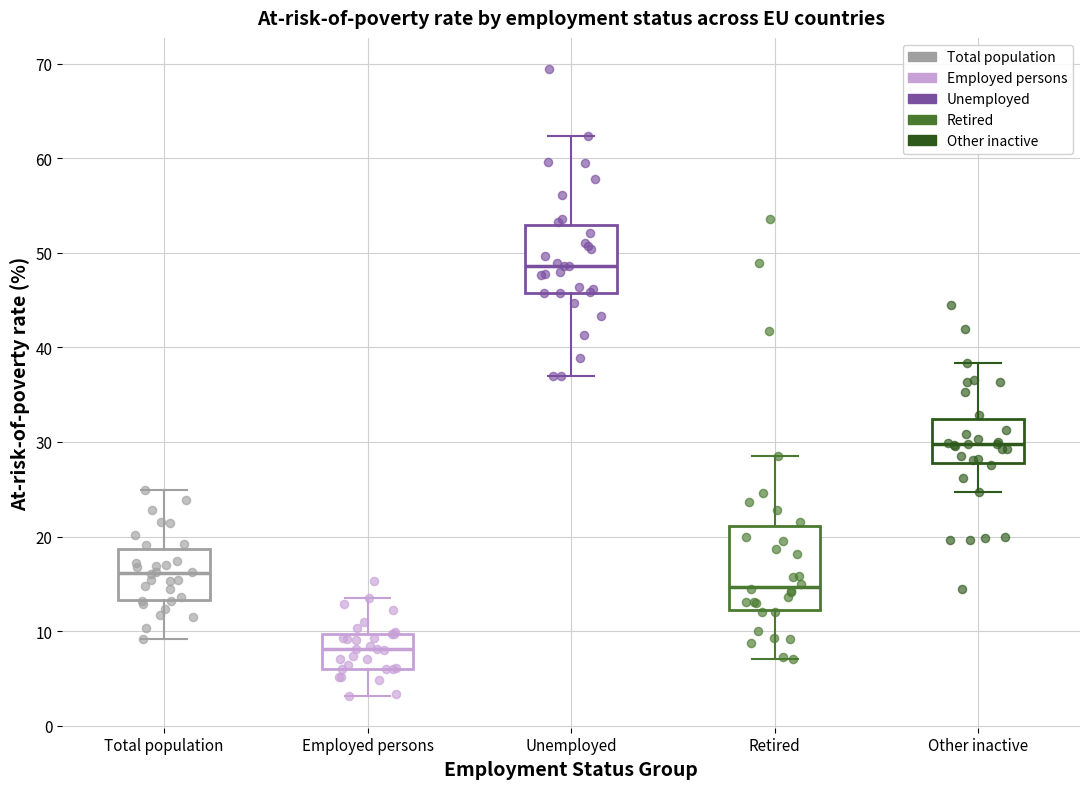

Reading left to right, read every box against the y-axis: the position of its median line, the range the box covers, and the ends of its whiskers. The values are not printed on the chart, so give them approximately, as read against the axis.

Total population: median 16, box 13 to 19, whiskers 9 to 25
Employed persons: median 8, box 6 to 10, whiskers 3 to 14
Unemployed: median 49, box 46 to 53, whiskers 37 to 62
Retired: median 15, box 12 to 21, whiskers 7 to 29
Other inactive: median 30, box 28 to 32, whiskers 25 to 38